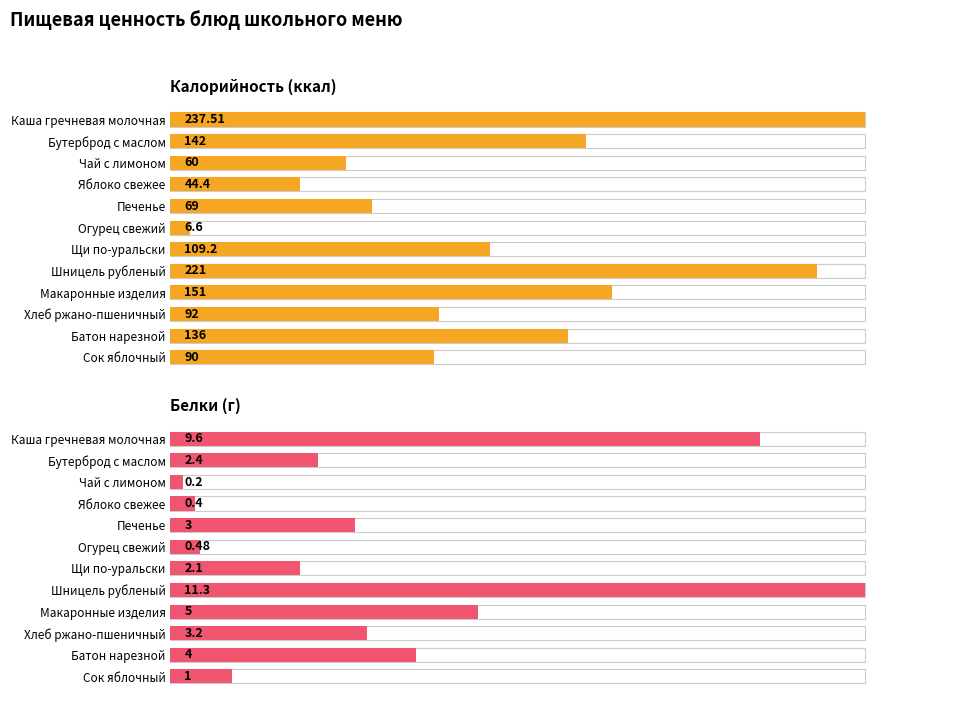

What is the sum of the Белки (г) values at 0 and 1?

12.0